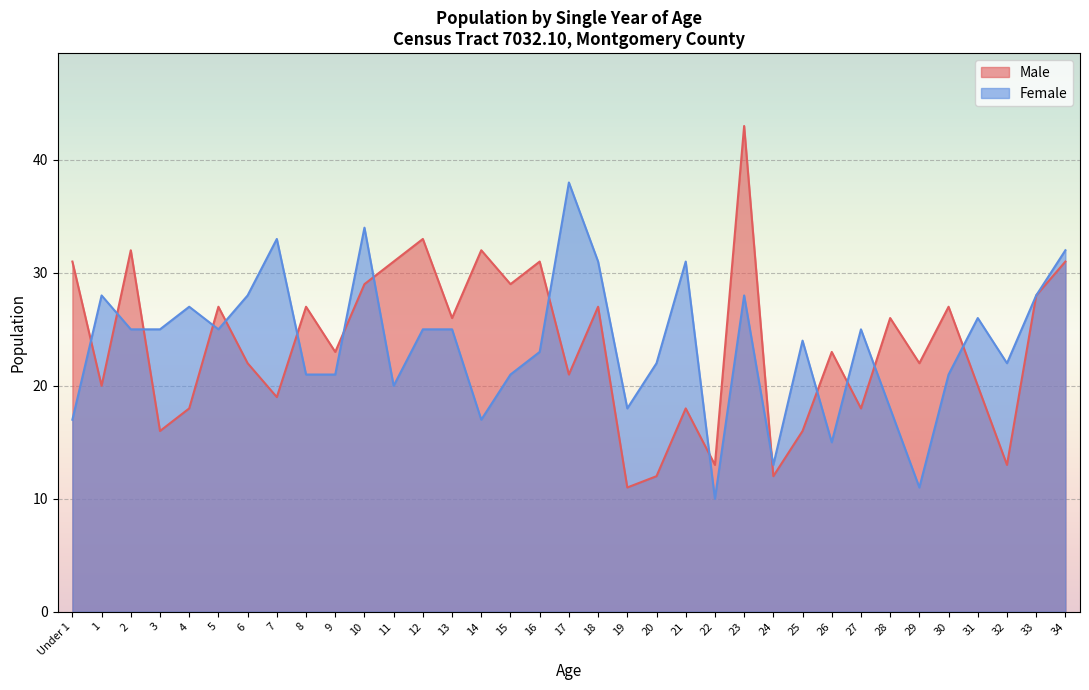

Where does the Male series first go above 23?

Under 1